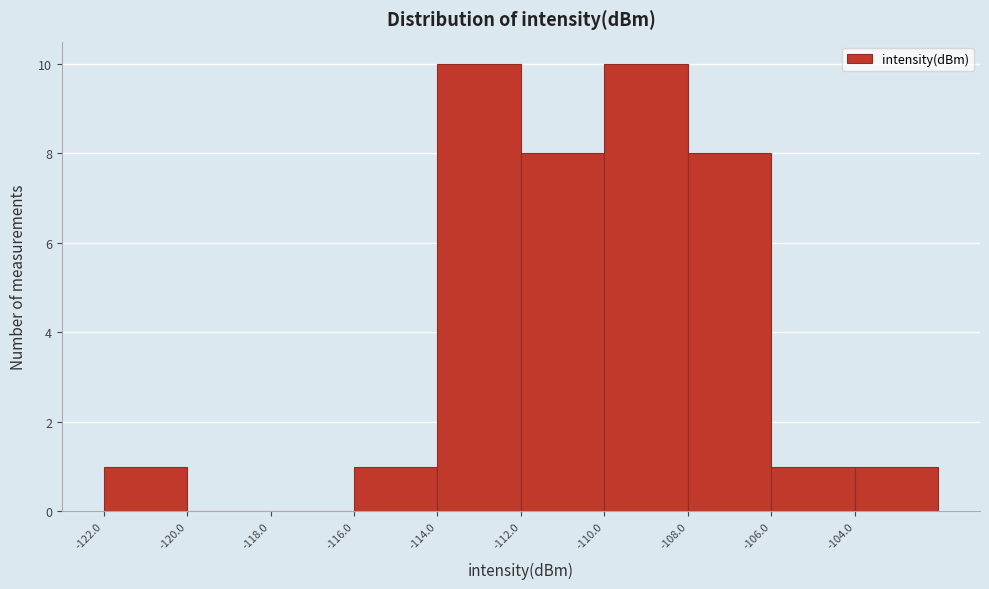

How tall is the bar that spans -112 to -110 on the x-axis? The values are not printed on the chart, so give them approximately, as read against the axis.

8